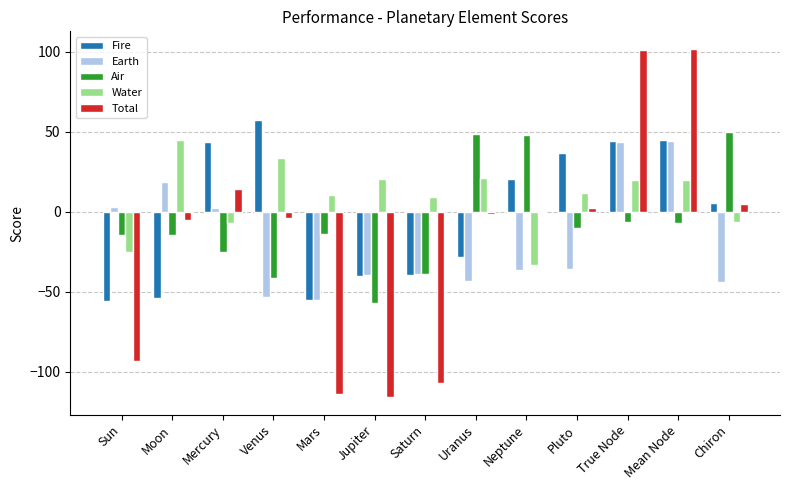

Read the Total value at True Node.

100.9